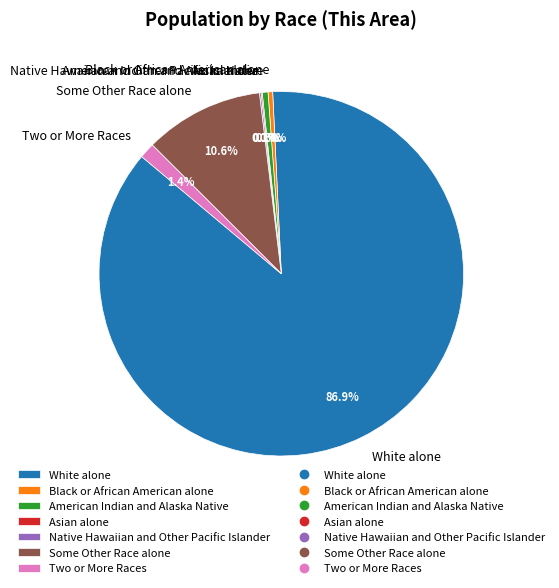

To the nearest percent, what is the average slice percentage?

14%